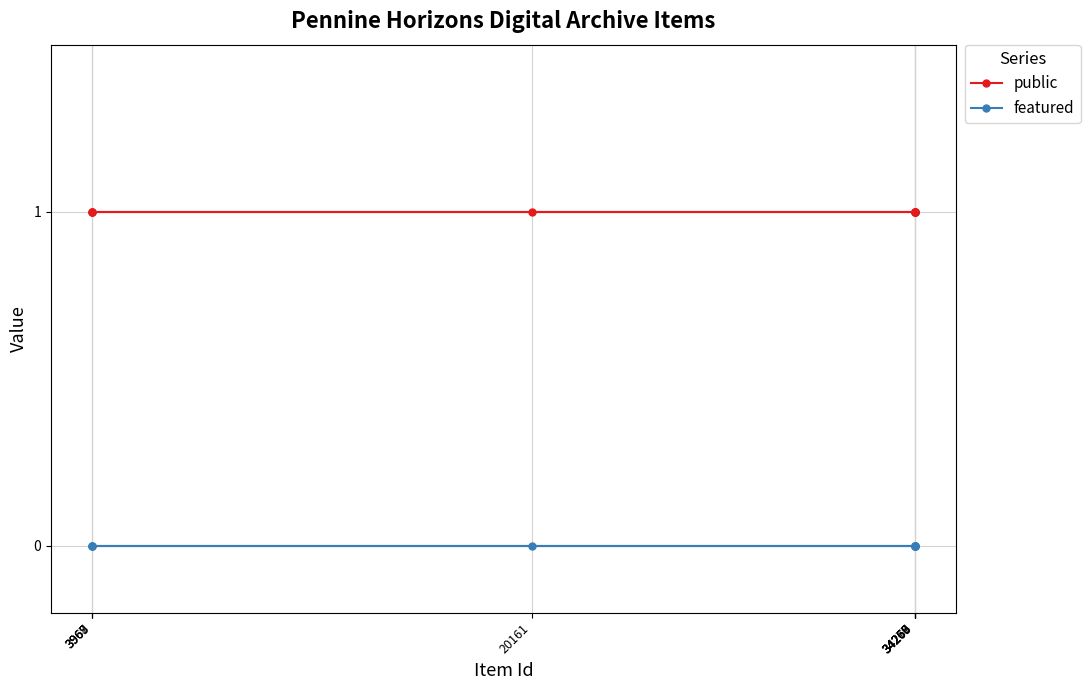

Rank the series by their average value, from highest to lowest.

public, featured